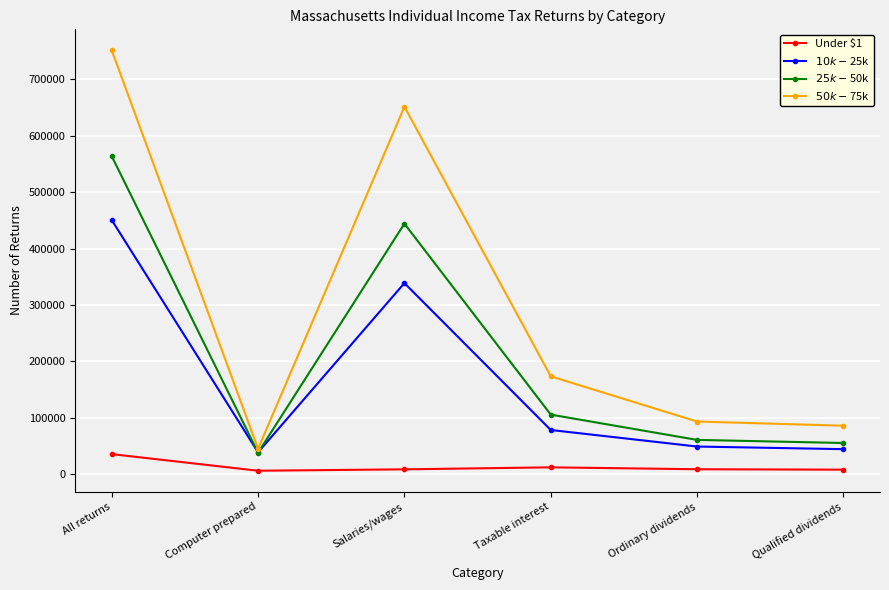

Which category has the highest value across all series?

All returns